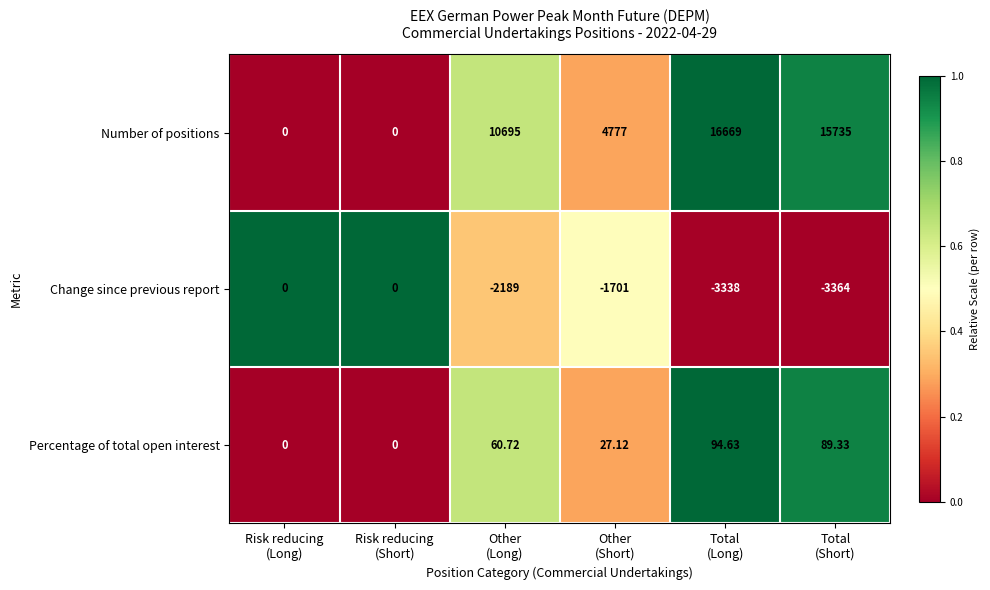

Which series has the largest range (max minus min)?

Number of positions